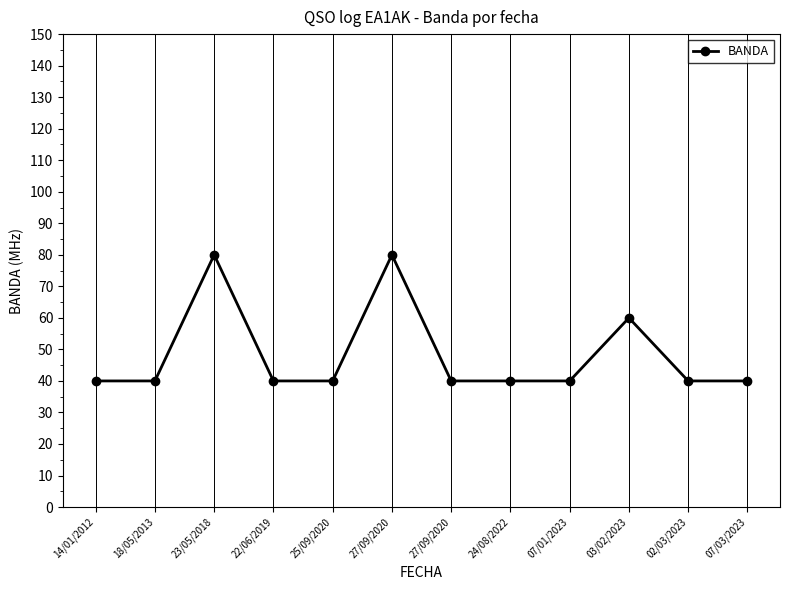

How many points are higher than both their immediate neighbors (excluding endpoints)?

3